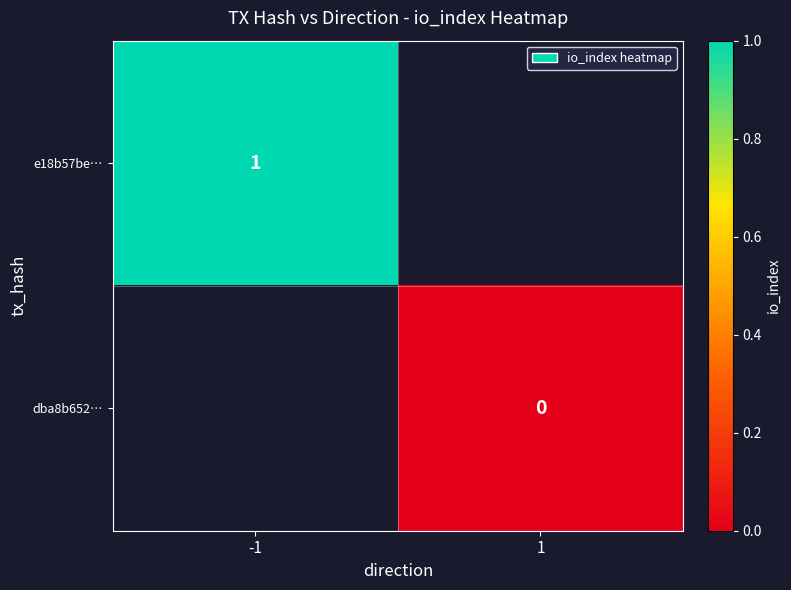

Rank the categories by dba8b652… value from lowest to highest.

-1, 1